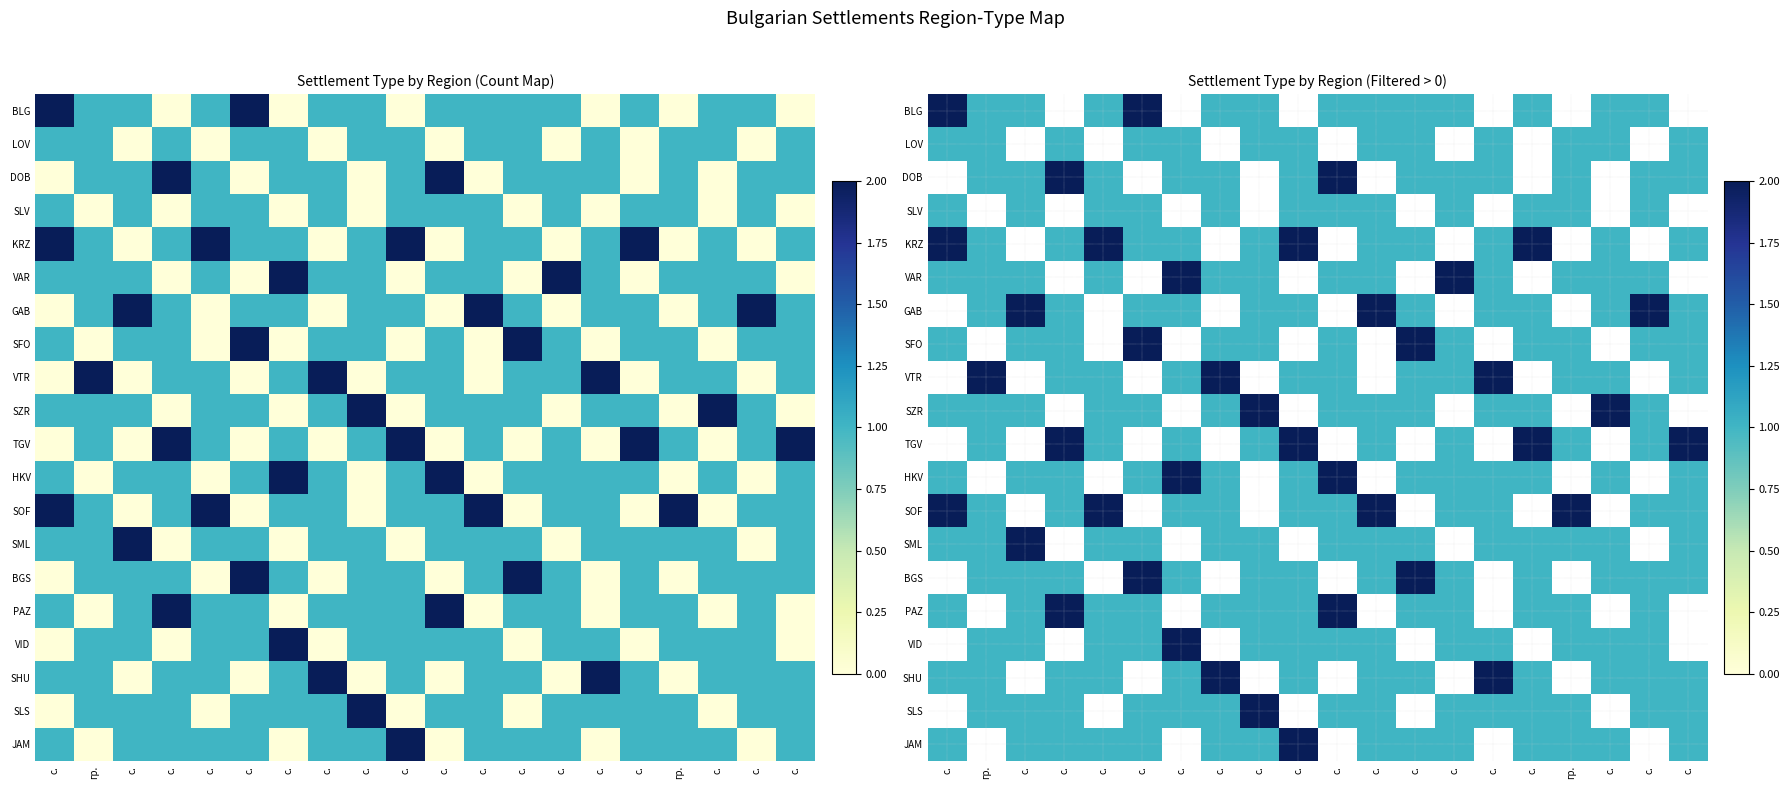

How many values in the SML series exceed 1?

1